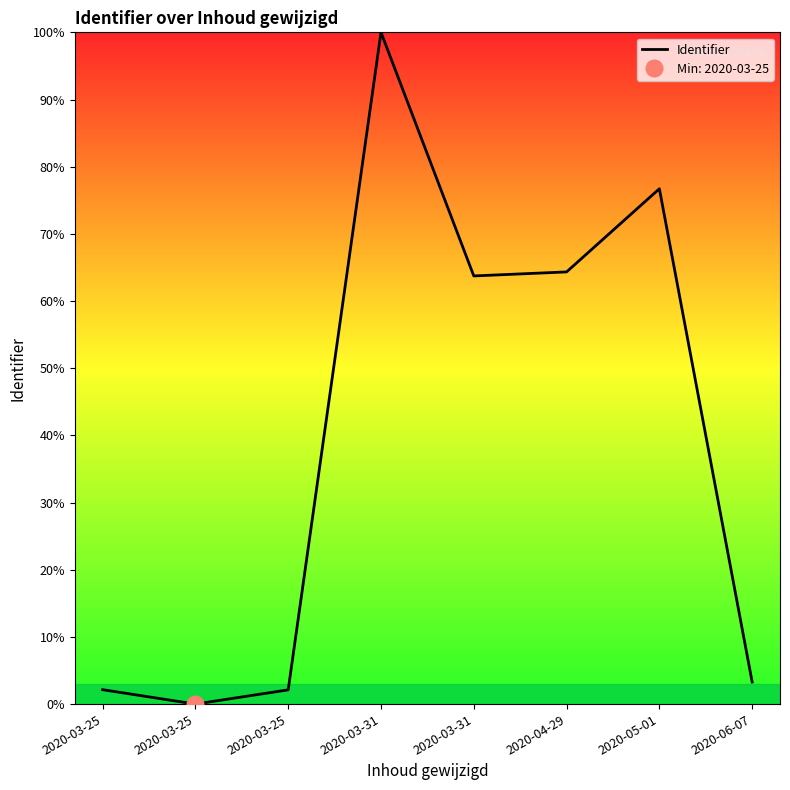

Which has a higher value, 2020-03-25 or 2020-04-29?

2020-04-29